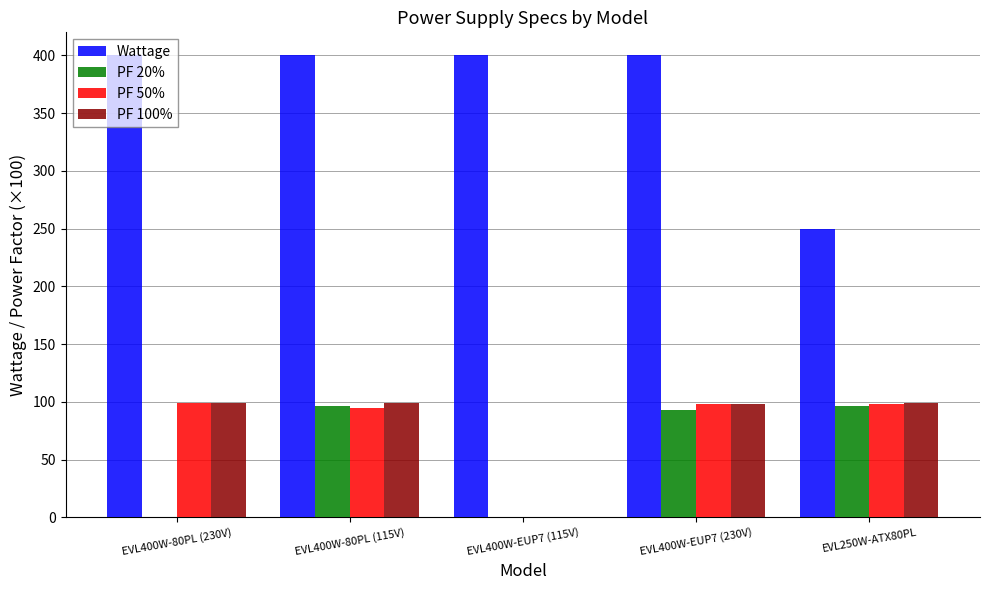

The value of PF 20% at EVL400W-EUP7 (115V) is -53. True or false?

False